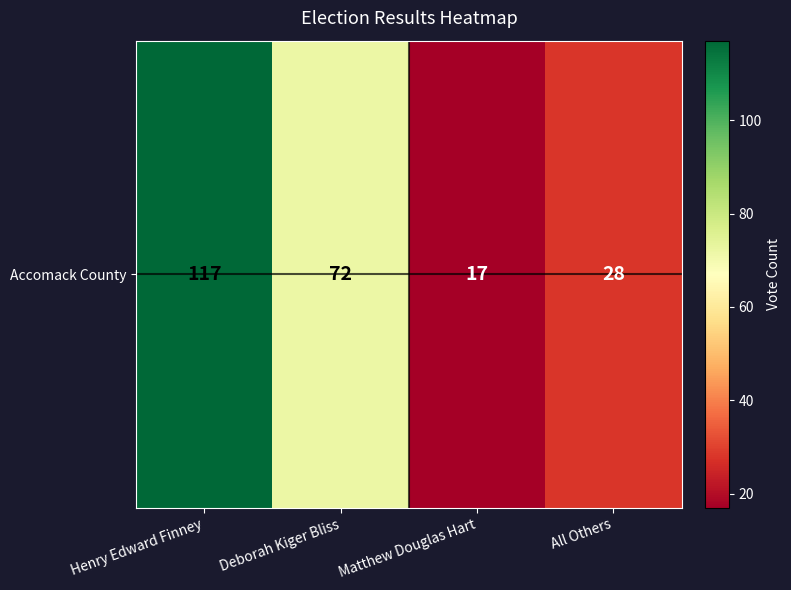

The chart shows a value of 181 at Henry Edward Finney. True or false?

False